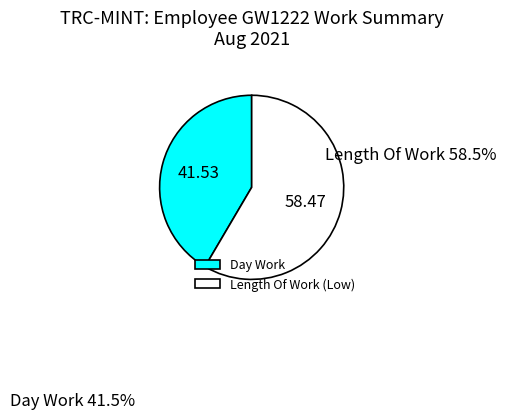

Between Day Work and Length Of Work (Low), which is larger?

Length Of Work (Low)